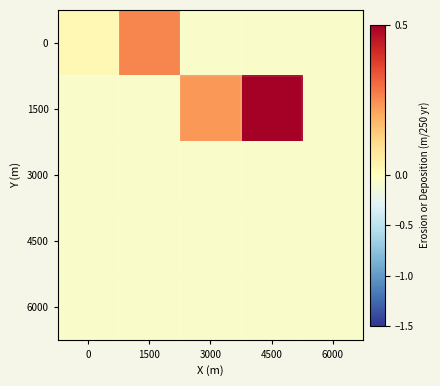

Which category has the highest value across all series?

4500